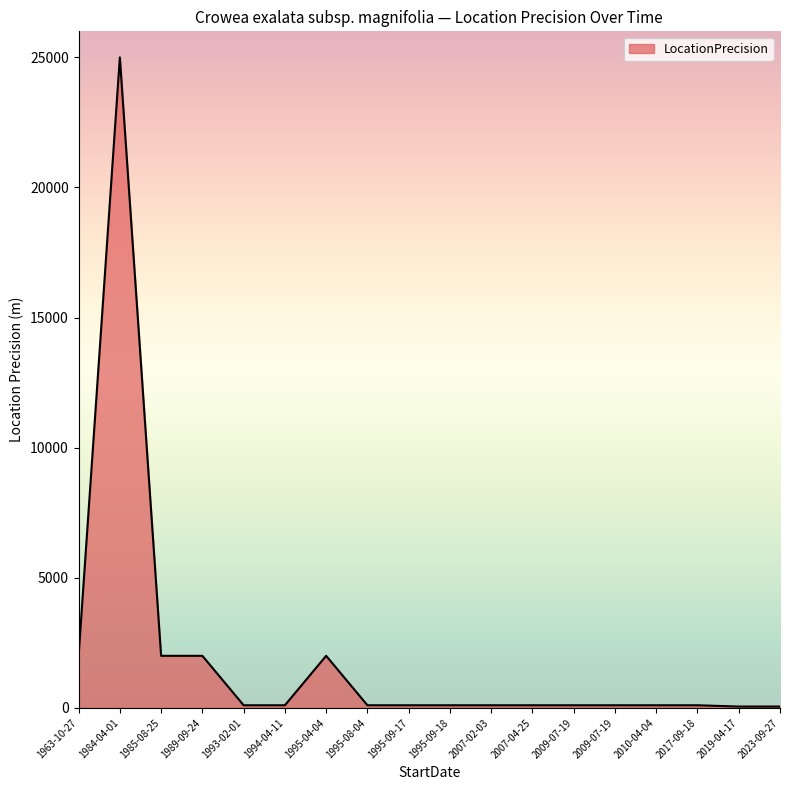

The value at 2010-04-04 is 100. True or false?

True